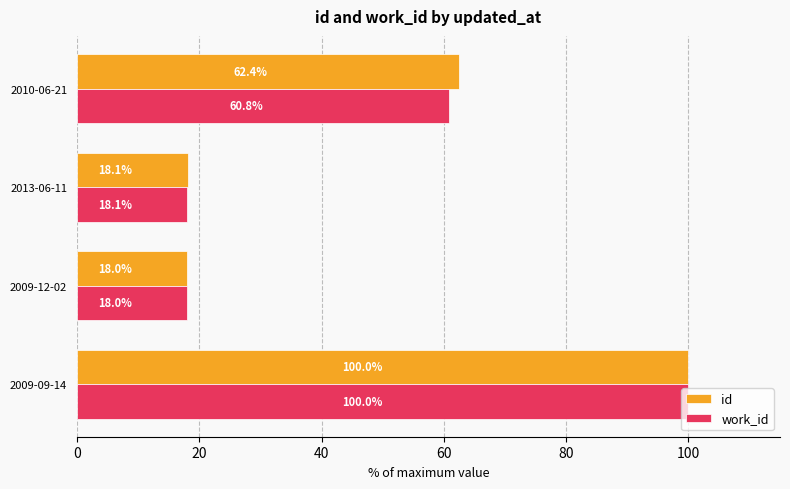

What is the spread (max minus min) of values at 2010-06-21?

1.6